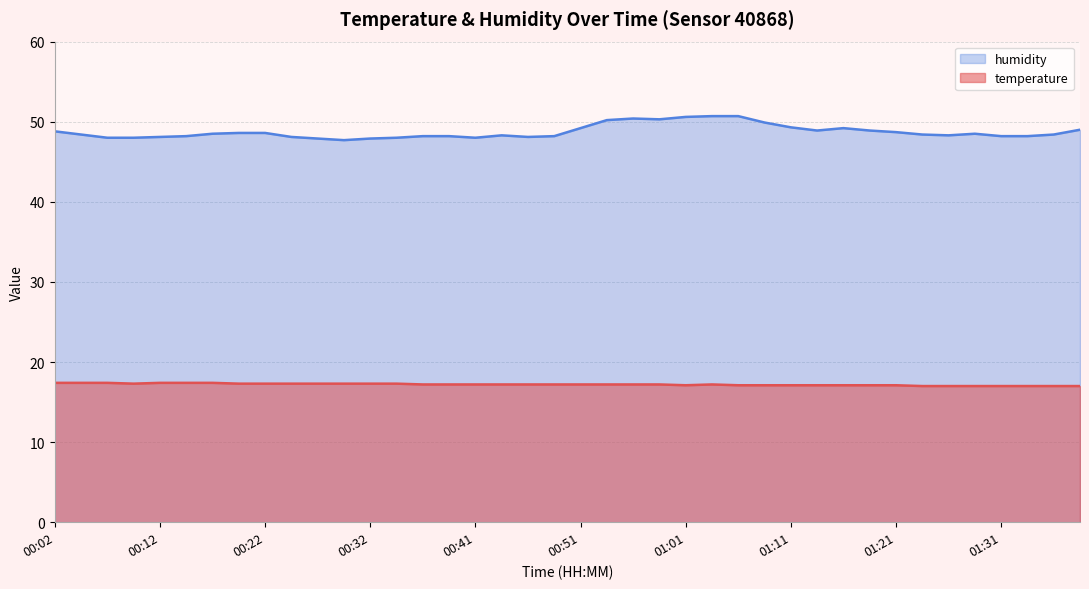

What value does the humidity series have at 01:35?

48.4